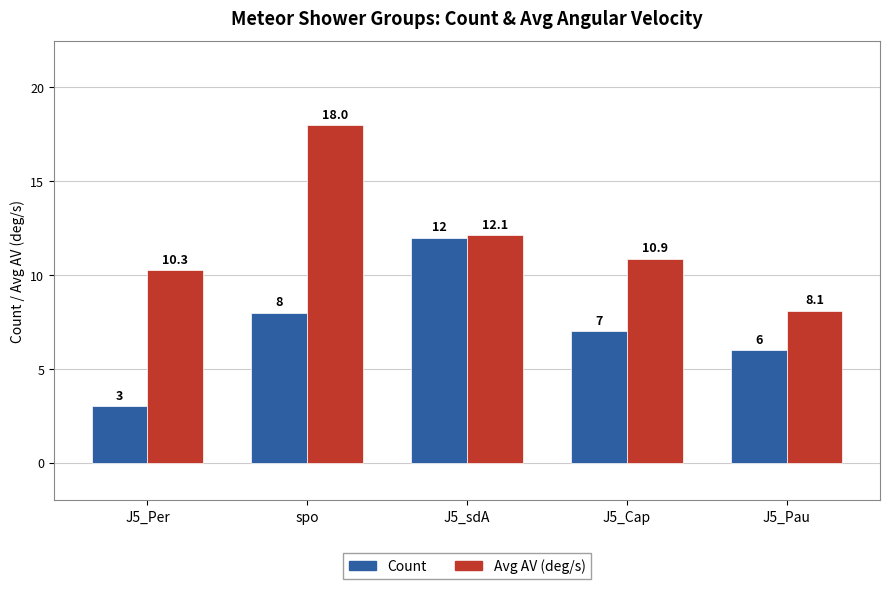

What is the value of the Avg AV (deg/s) bar at the 5th from the left?

8.1